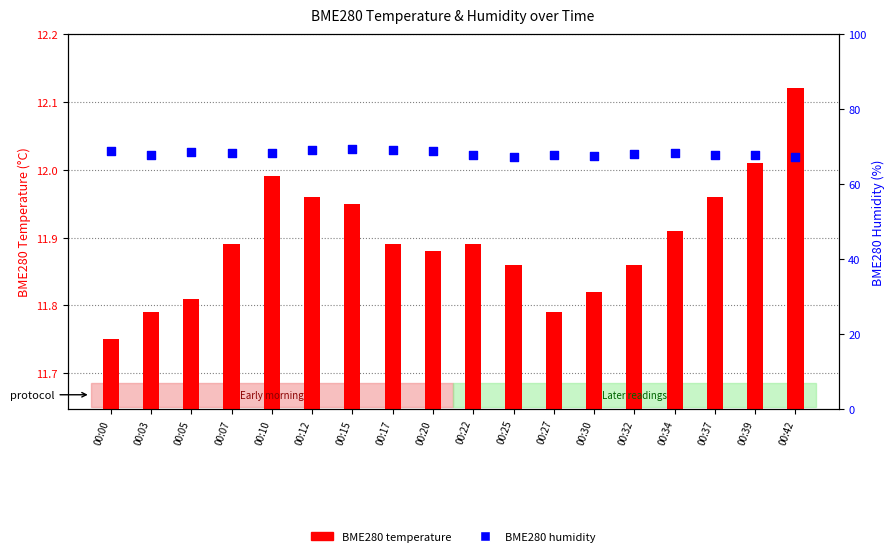

What is the total value across all series at 00:10?

80.3